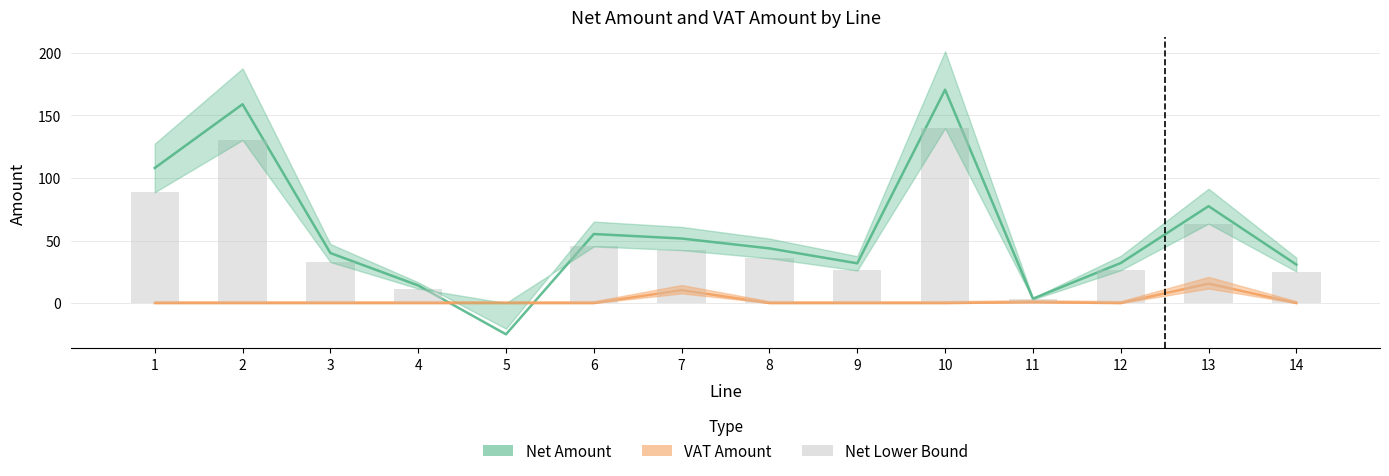

How many groups of bars are there?

14